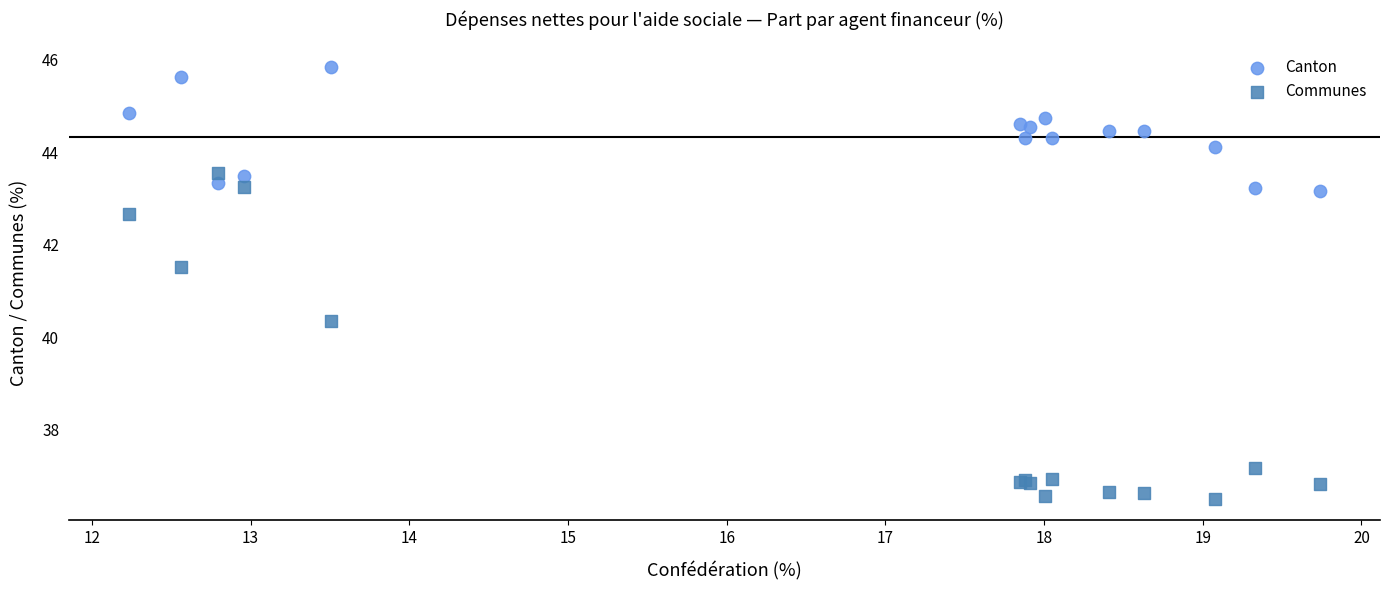

Across all series, what Y value is closest to 41?

41.5